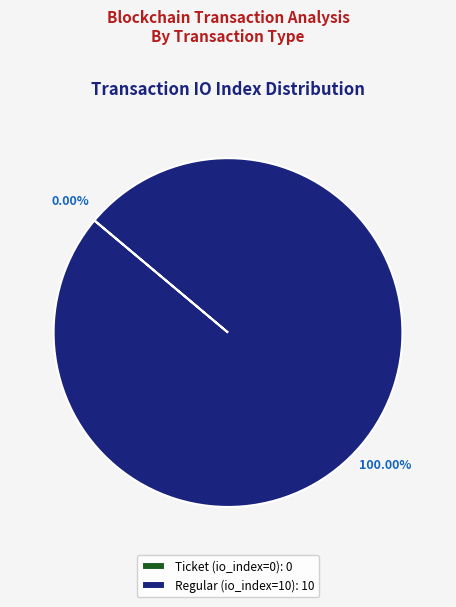

What is the change in value from Ticket (io_index=0) to Regular (io_index=10)?

+10